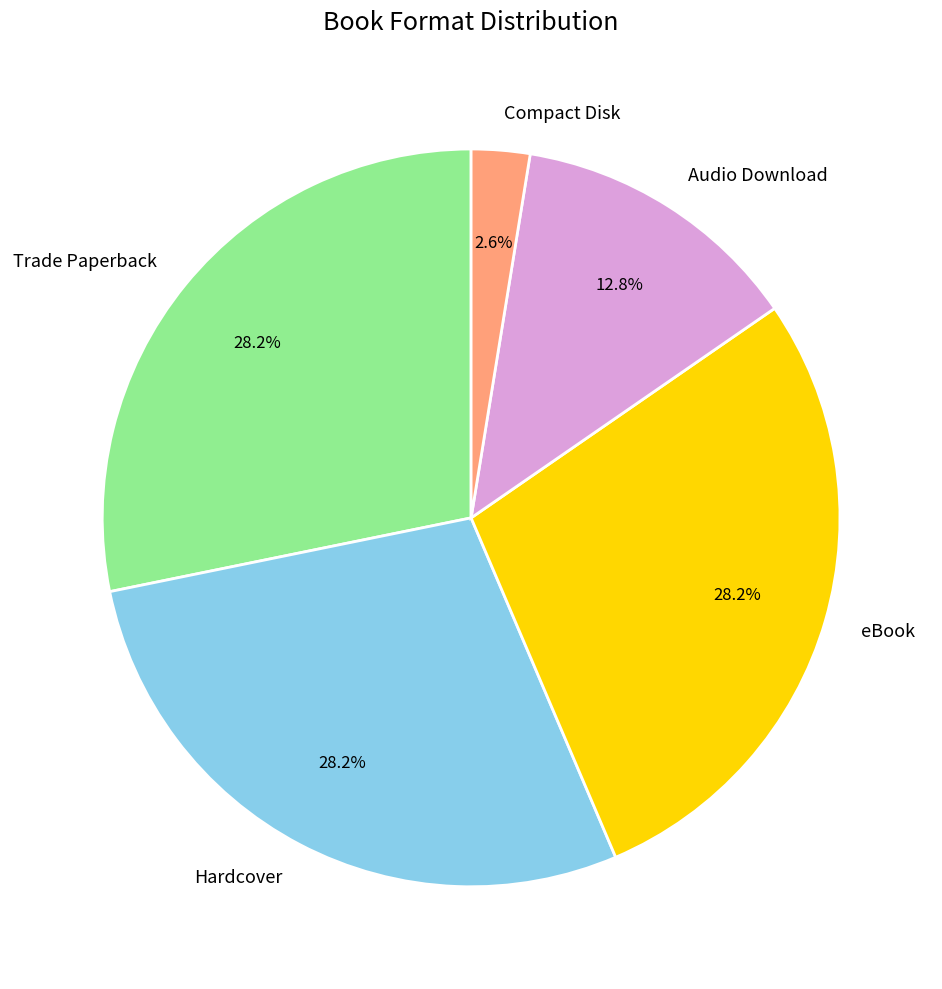

What is the total percentage of Audio Download and Compact Disk?

15.4%